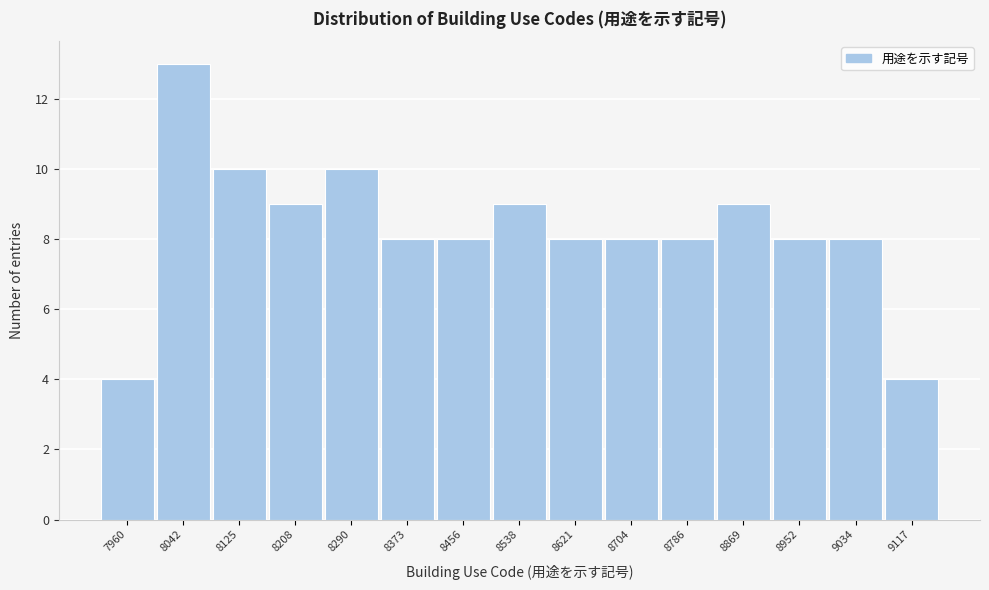

Reading right to left, what are all the values shown in this chart?

9117=4	9034=8	8952=8	8869=9	8786=8	8704=8	8621=8	8538=9	8456=8	8373=8	8290=10	8208=9	8125=10	8042=13	7960=4